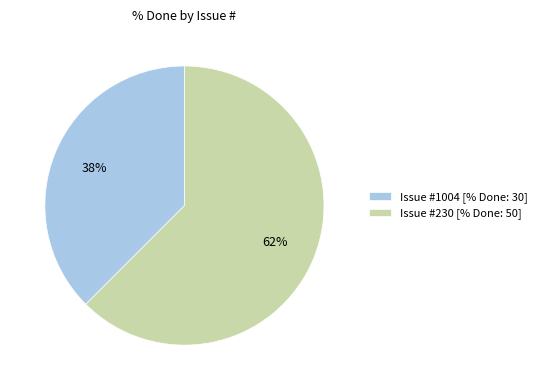

The Issue #1004 [% Done: 30] slice represents 46% of the pie. True or false?

False